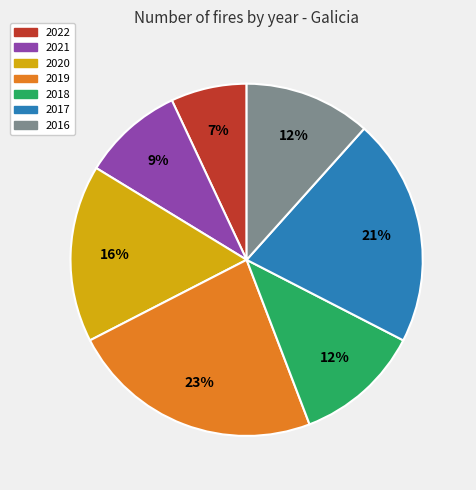

Is the sum of 2017 and 2018 greater than half?

No